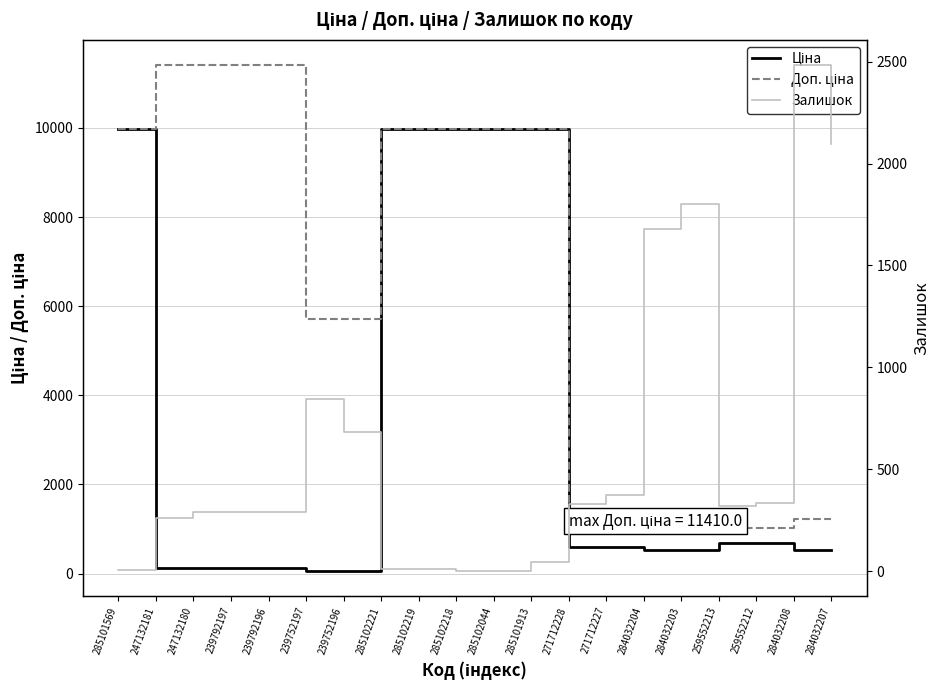

How many series are shown in this chart?

3